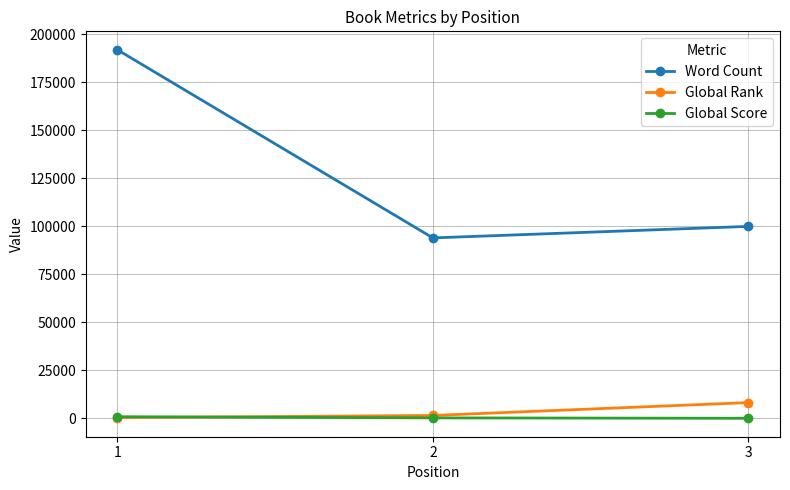

What are all the series names shown in the legend?

Word Count, Global Rank, Global Score